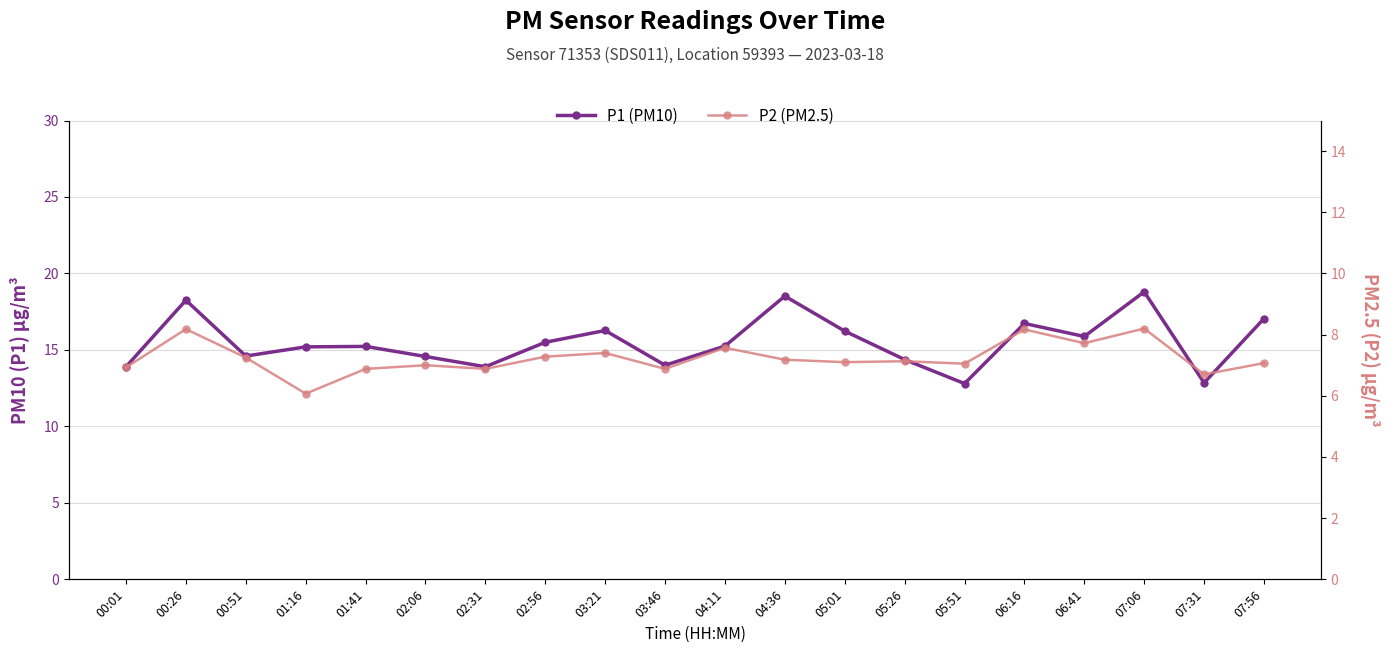

Where does the P1 (PM10) series first go above 15?

00:26